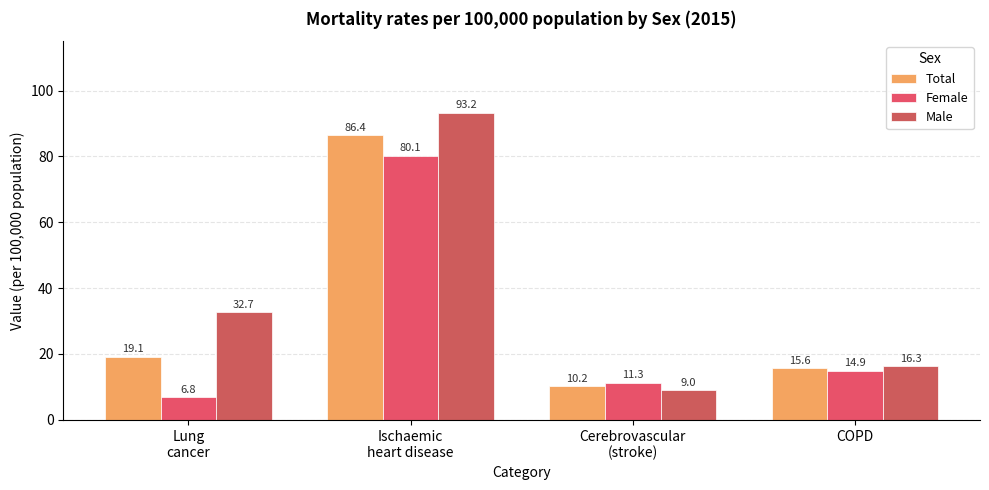

What is the value of the Female bar at the 3rd from the left?

11.3